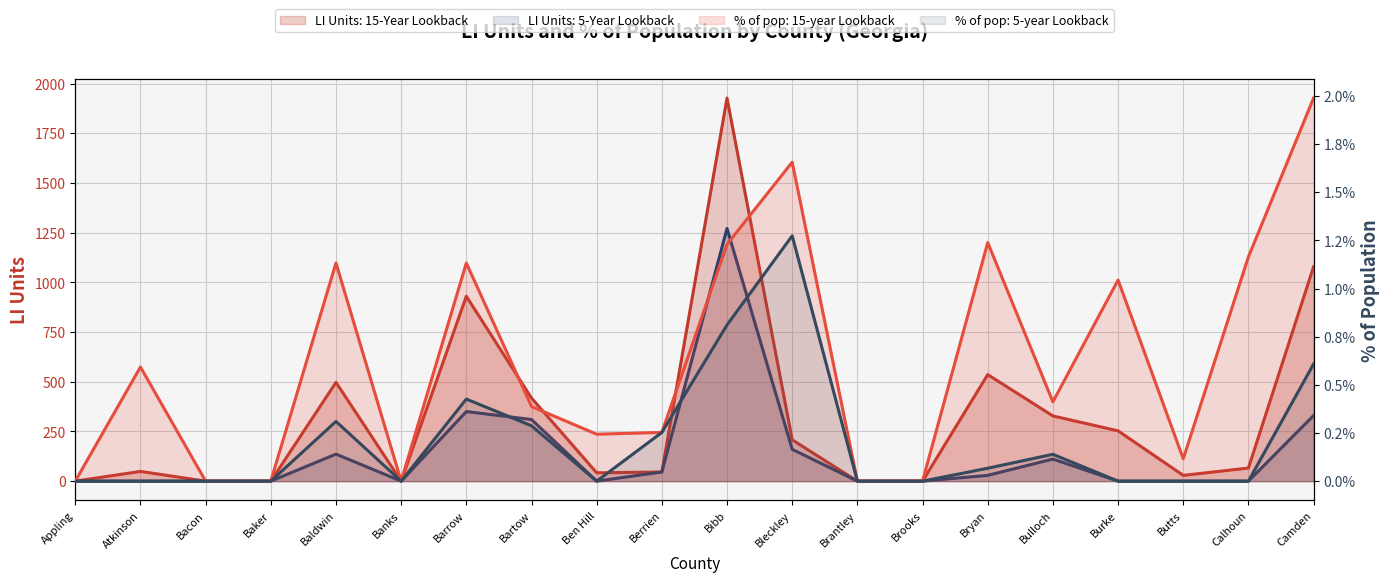

Count the number of categories in the chart.

20